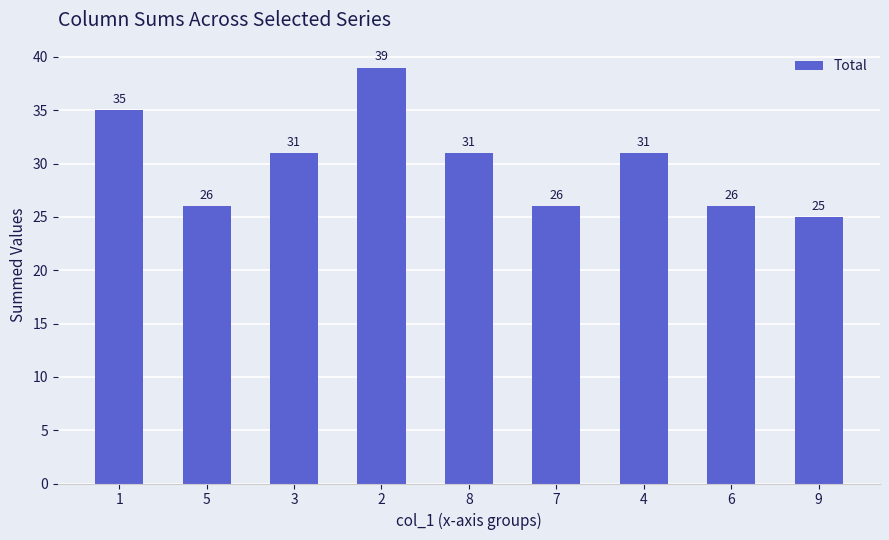

Reading right to left, what are all the values shown in this chart?

9=25	6=26	4=31	7=26	8=31	2=39	3=31	5=26	1=35